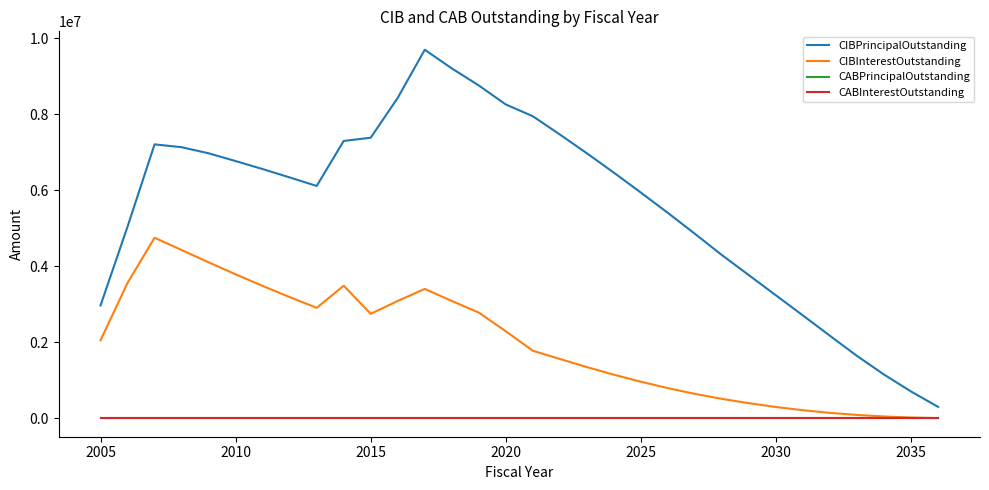

Does the chart have visible grid lines?

No